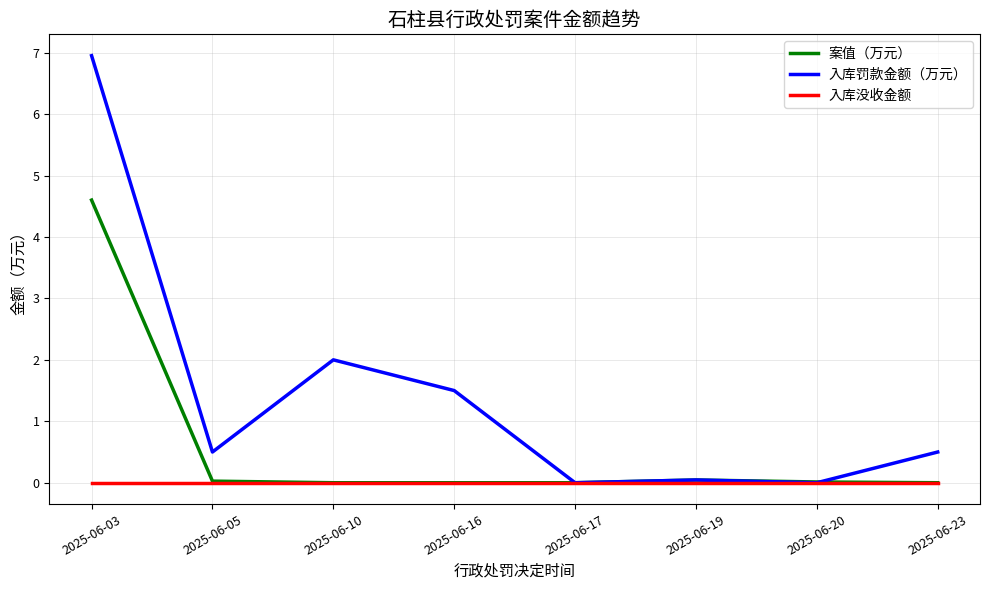

At which category is the sum across all series the highest?

2025-06-03